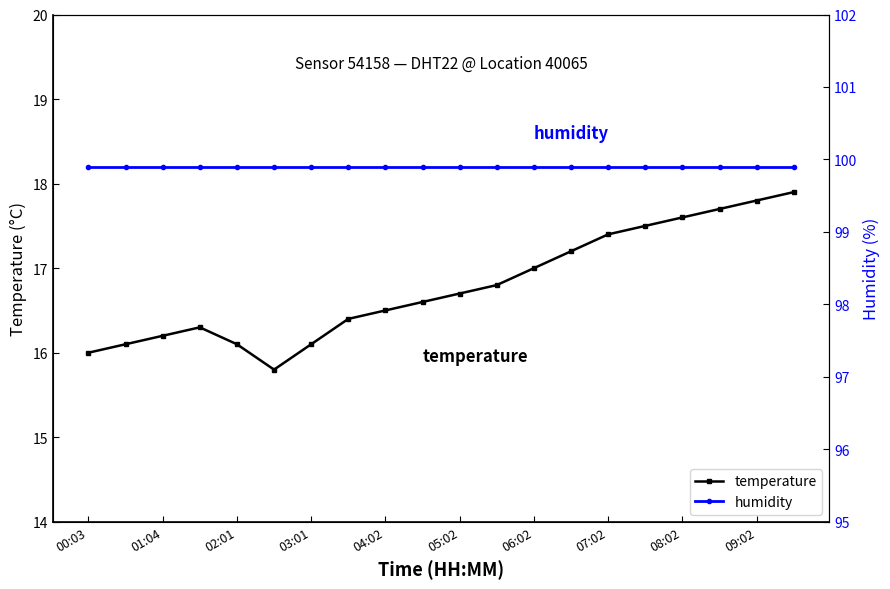

What is the total value across all series at 17?

117.6